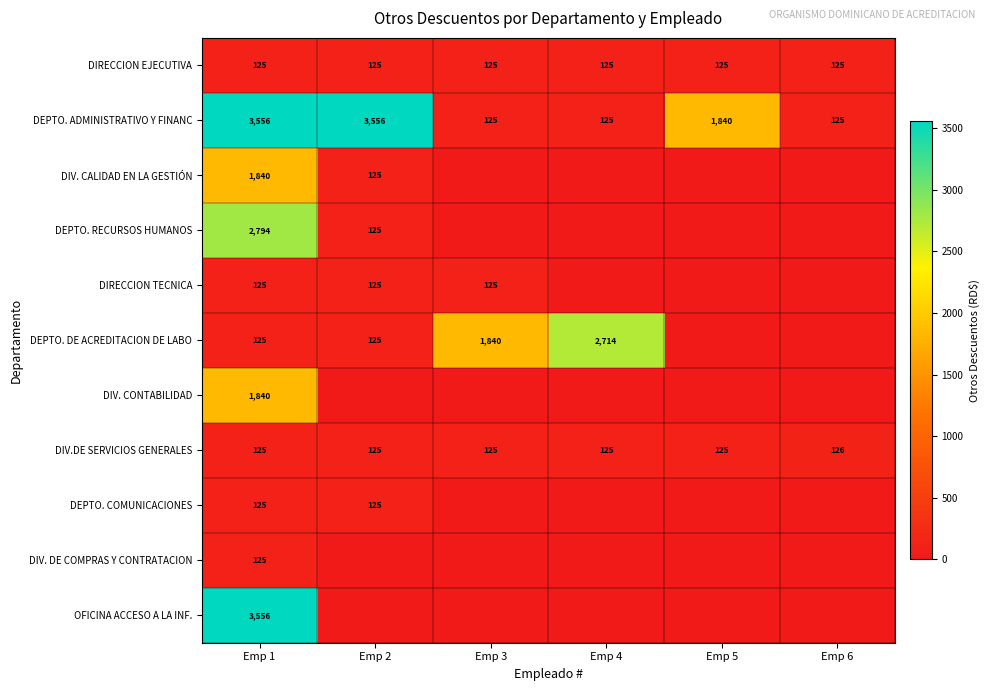

True or false: DIV.DE SERVICIOS GENERALES has a value of 224 at Emp 4.

False